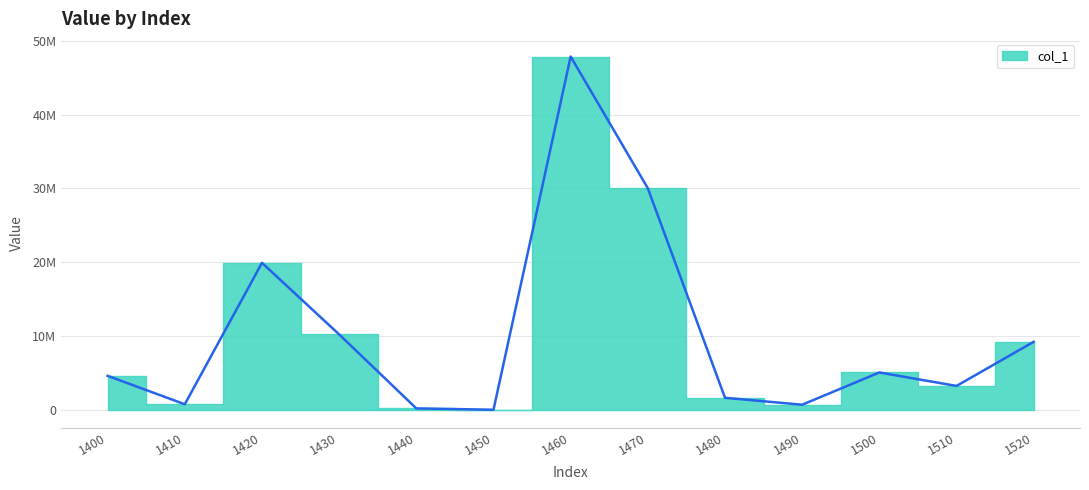

Where is the first local maximum?

1420